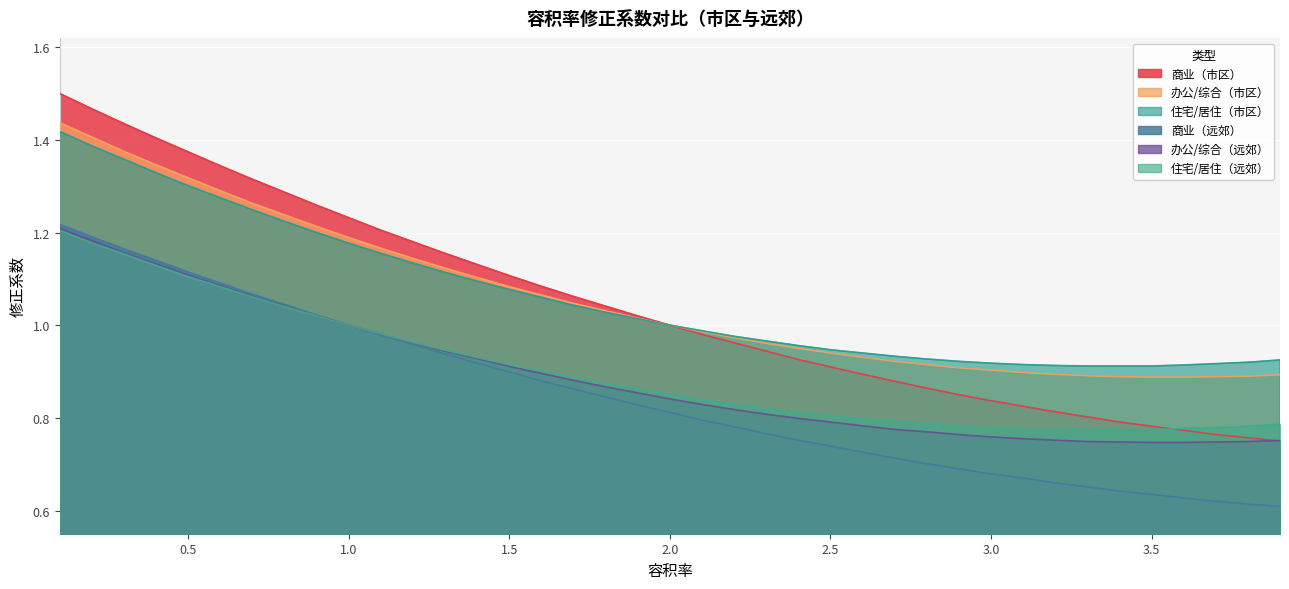

How many series are shown in this chart?

6